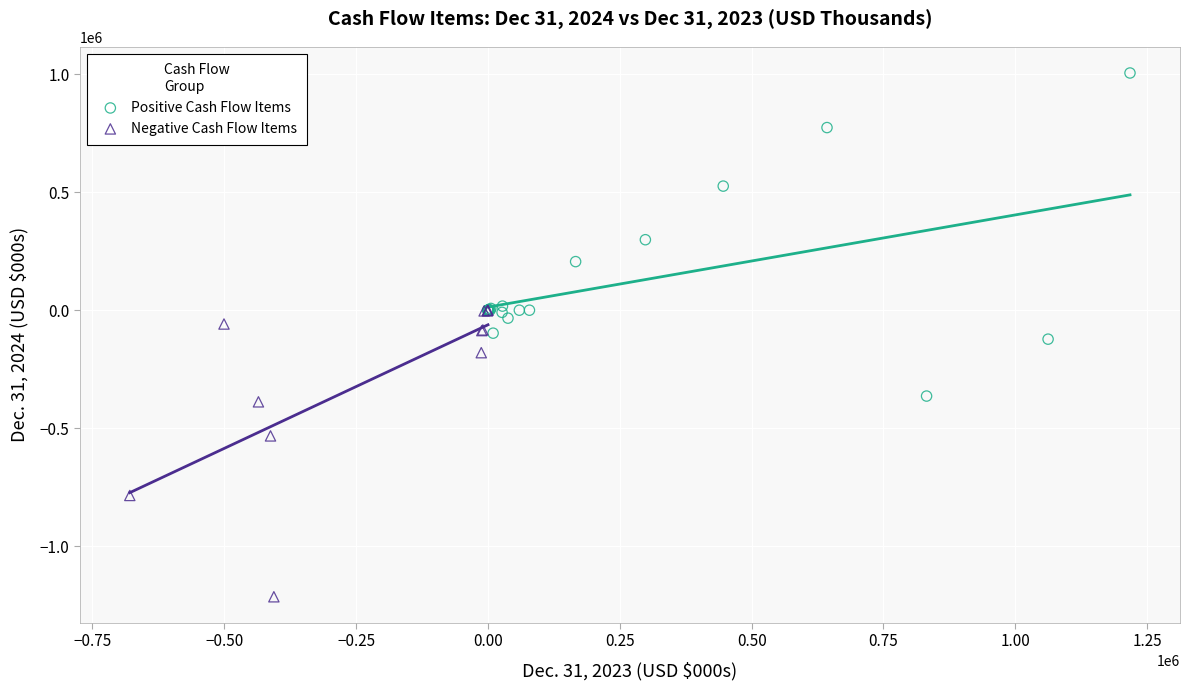

Which series reaches the maximum Y coordinate?

Positive Cash Flow Items